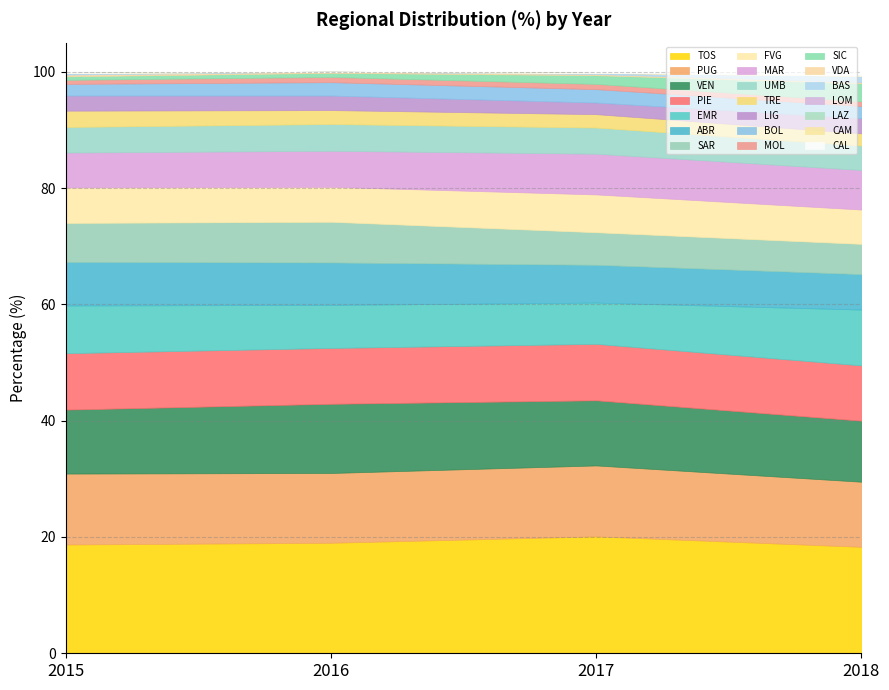

How many times do 2016 and 2015 cross each other?

9